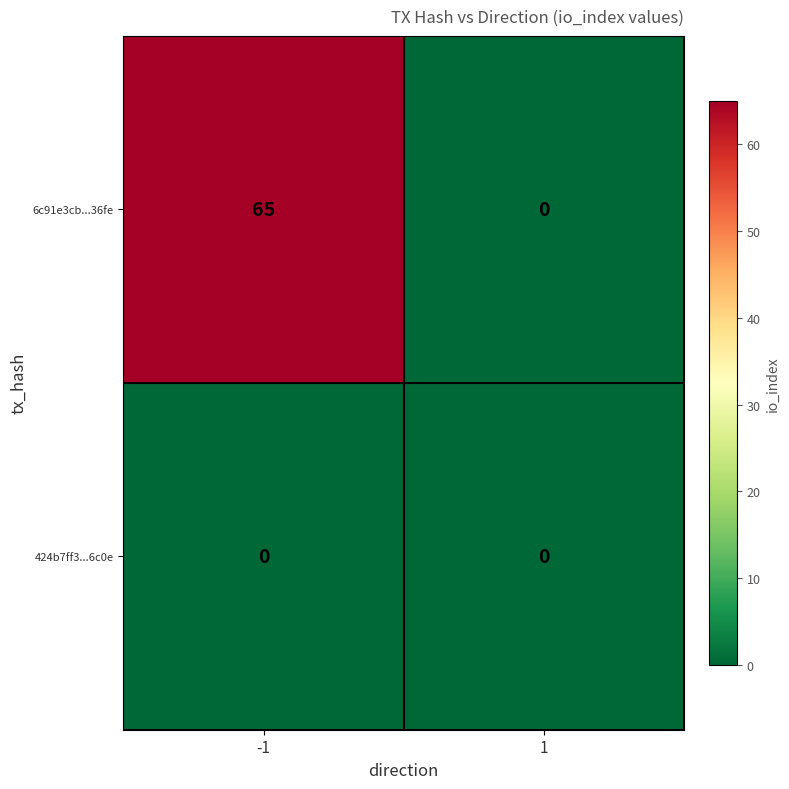

Which label corresponds to the largest value in the chart?

-1